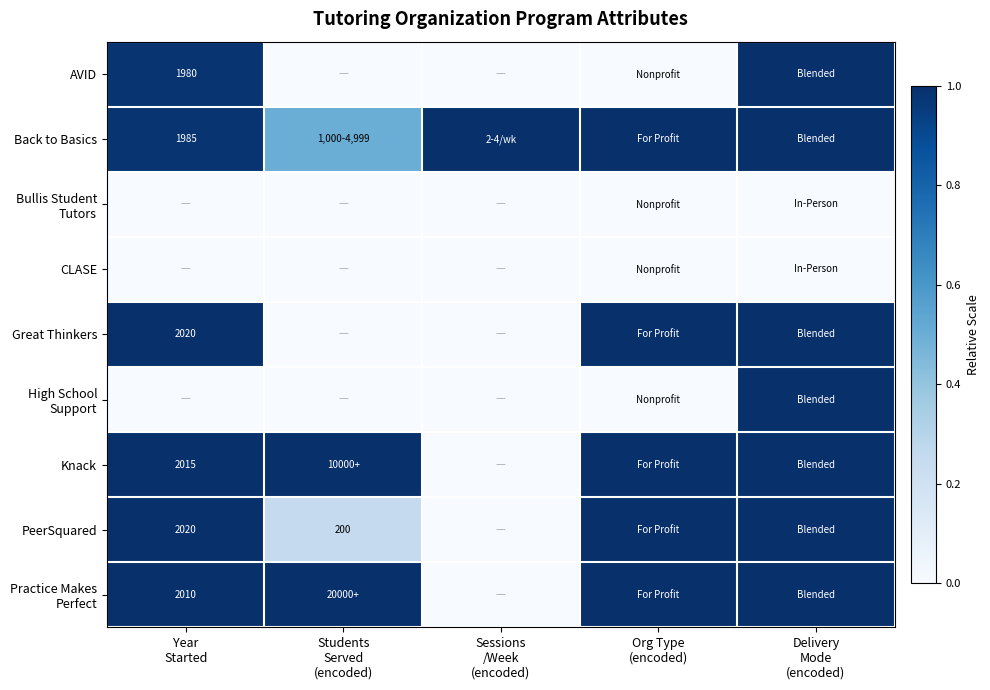

At which category is the sum across all series the highest?

Delivery
Mode
(encoded)